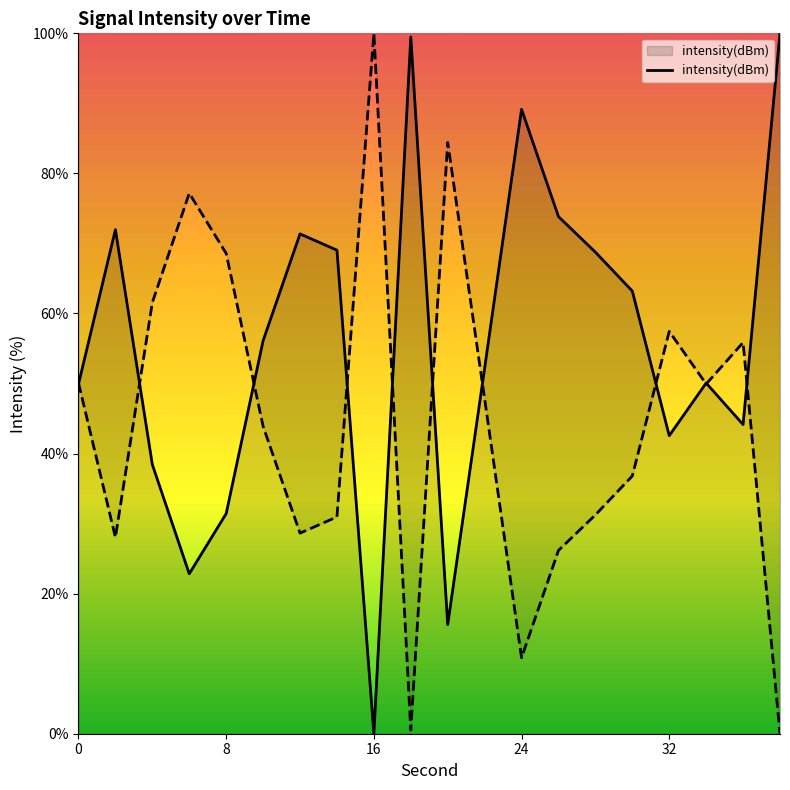

True or false: the data shows 84.4 at 20.

True